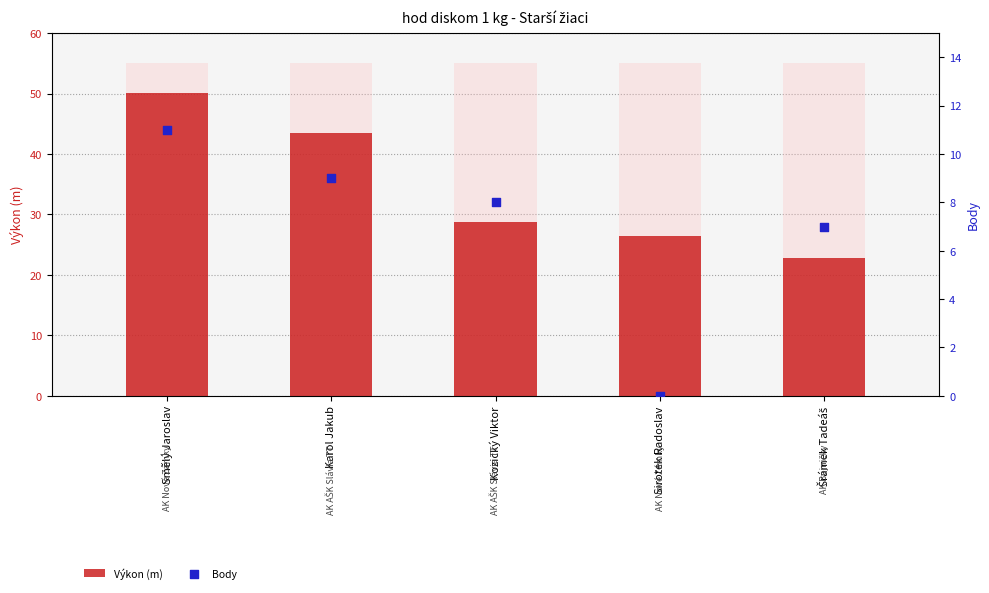

What is the total value across all series at Sirotek Radoslav?

26.5